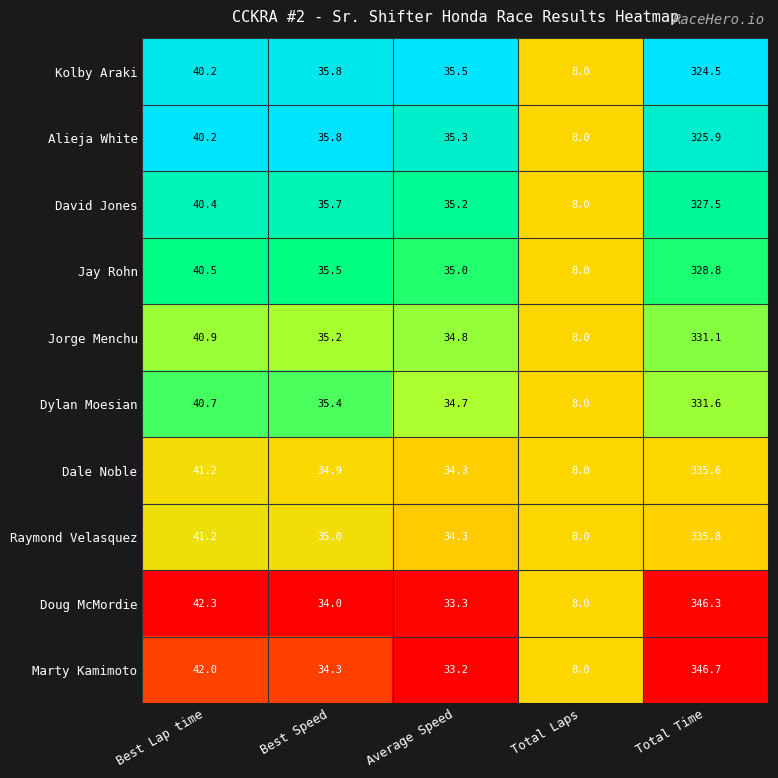

What is the spread (max minus min) of values at Best Speed?

1.8